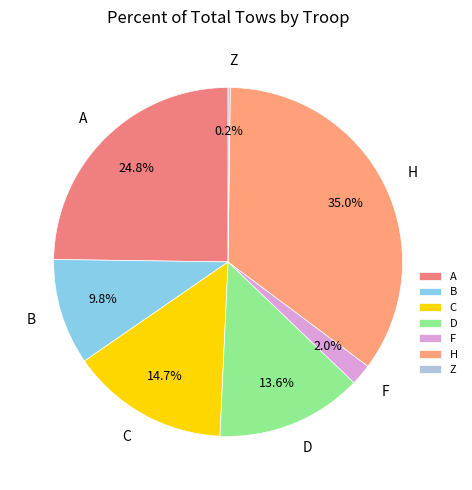

True or false: D accounts for 1% of the total.

False